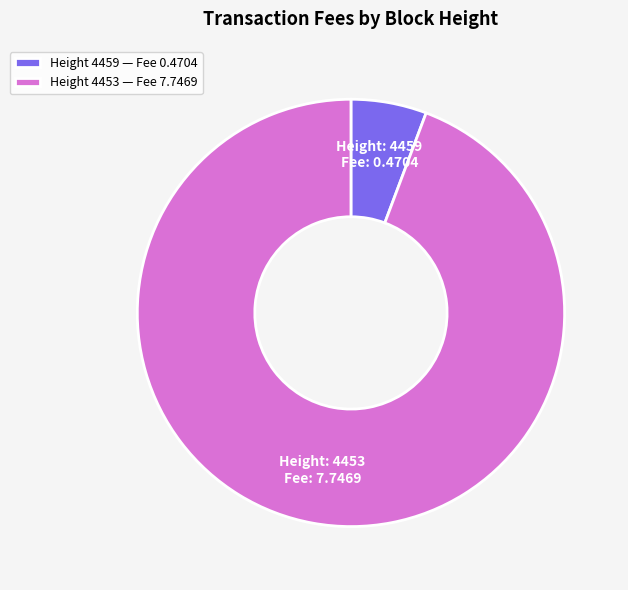

Rank the categories by value from lowest to highest.

Height 4459 — Fee 0.4704, Height 4453 — Fee 7.7469